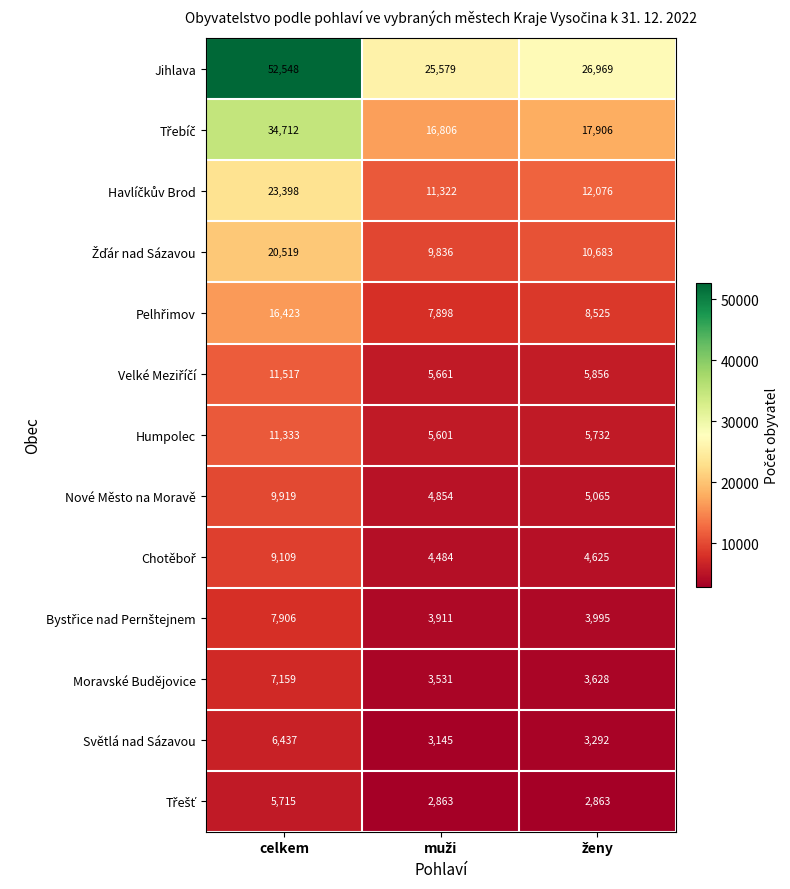

Which series has the widest spread of values?

Jihlava